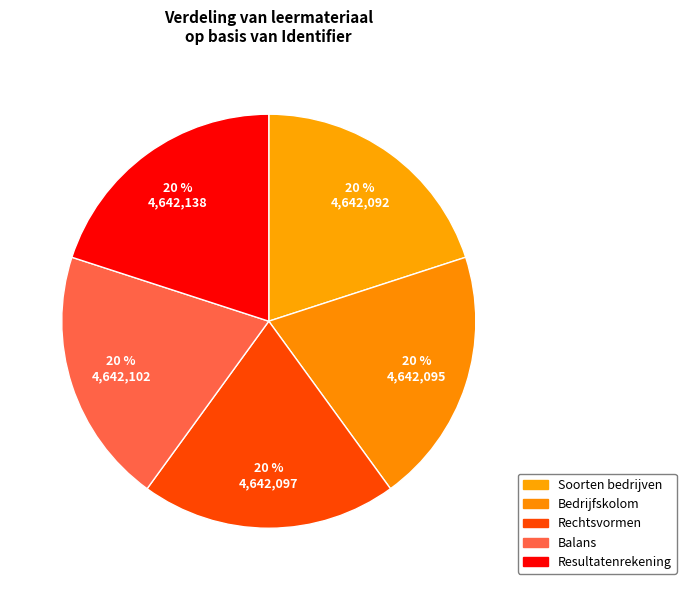

Is there any slice that represents more than half of the pie?

No